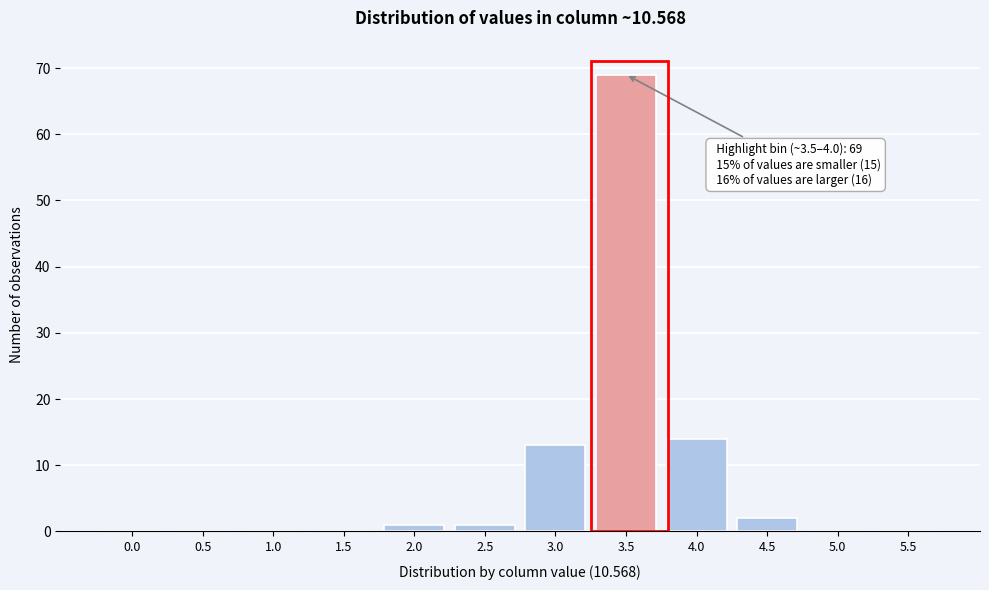

Reading left to right, list all the values displayed in this chart.

0.0=0	0.5=0	1.0=0	1.5=0	2.0=1	2.5=1	3.0=13	3.5=69	4.0=14	4.5=2	5.0=0	5.5=0